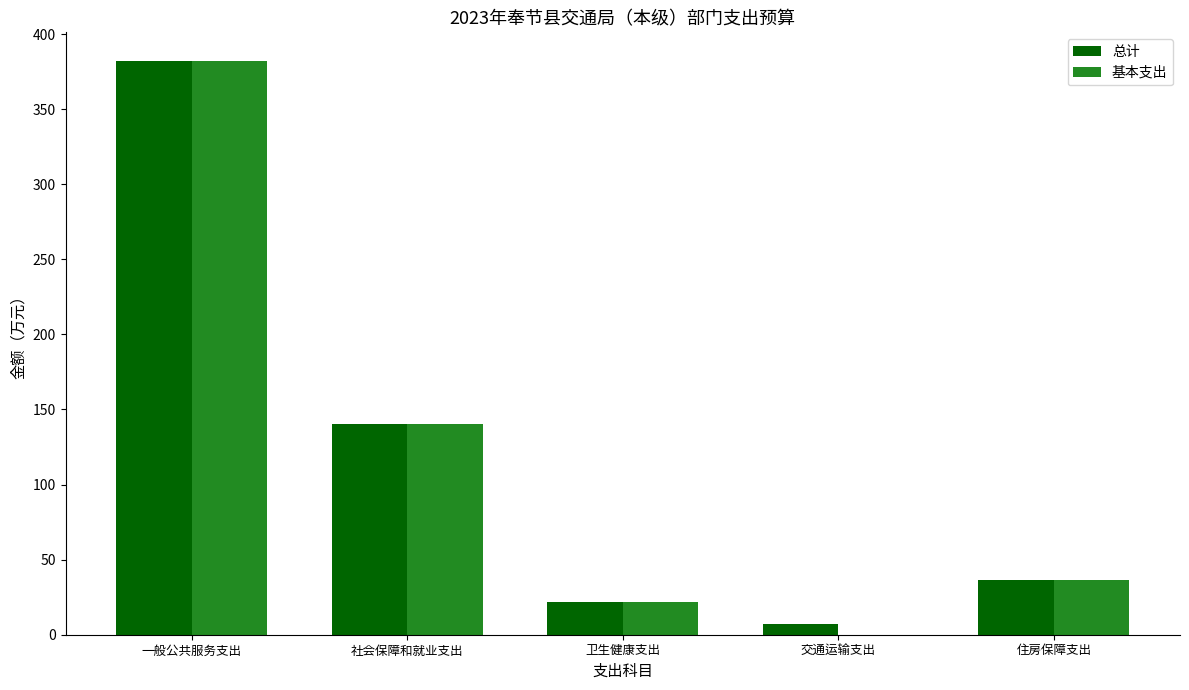

At which label does 总计 first exceed 36?

一般公共服务支出